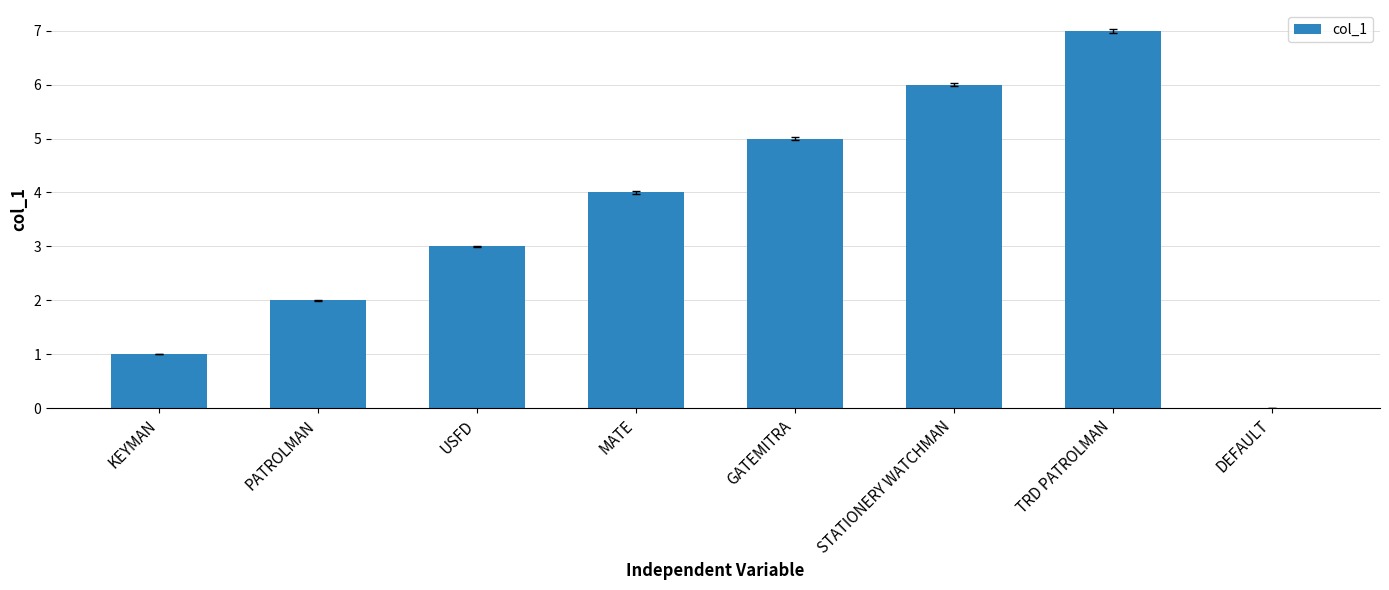

What is the maximum value shown in the chart?

7